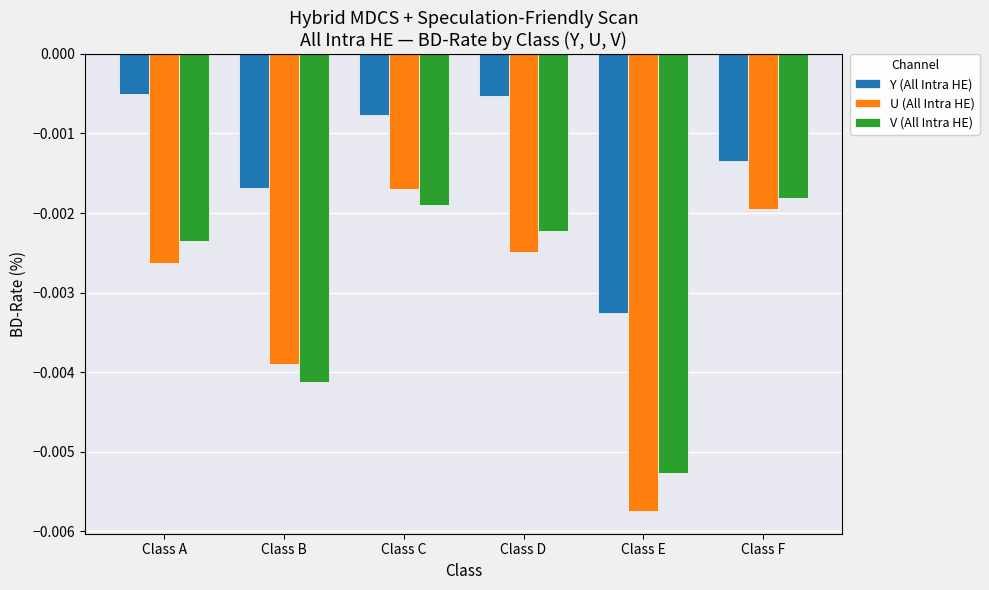

Which series changed the most between Class B and Class E?

U (All Intra HE)